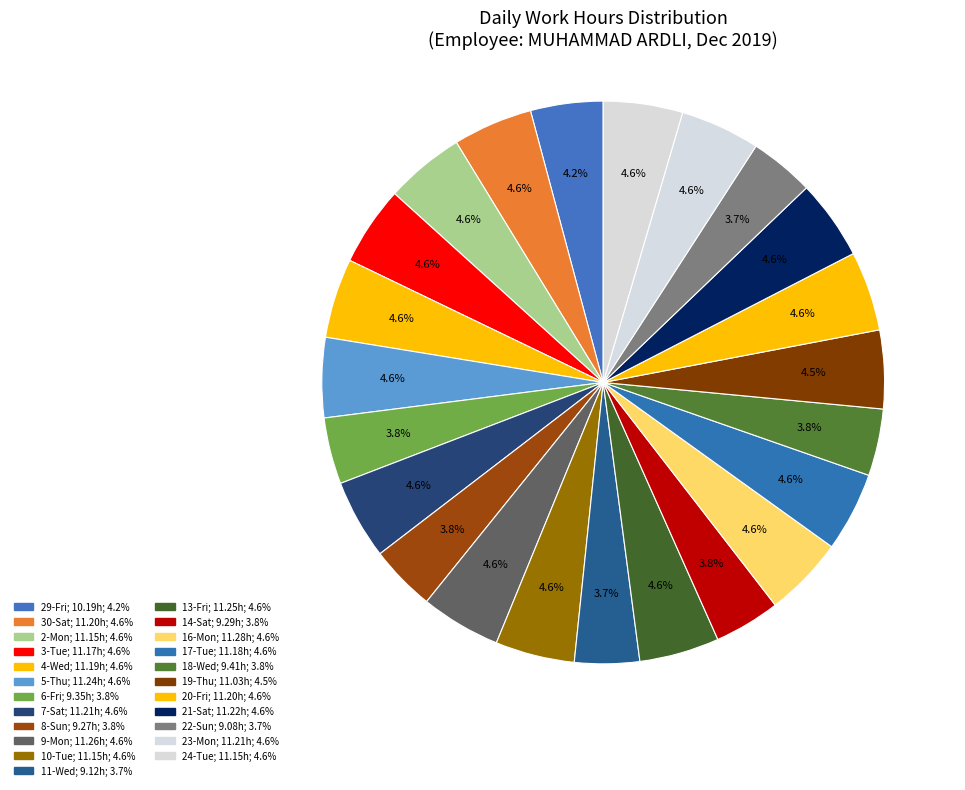

To the nearest percent, what is the average slice percentage?

4%